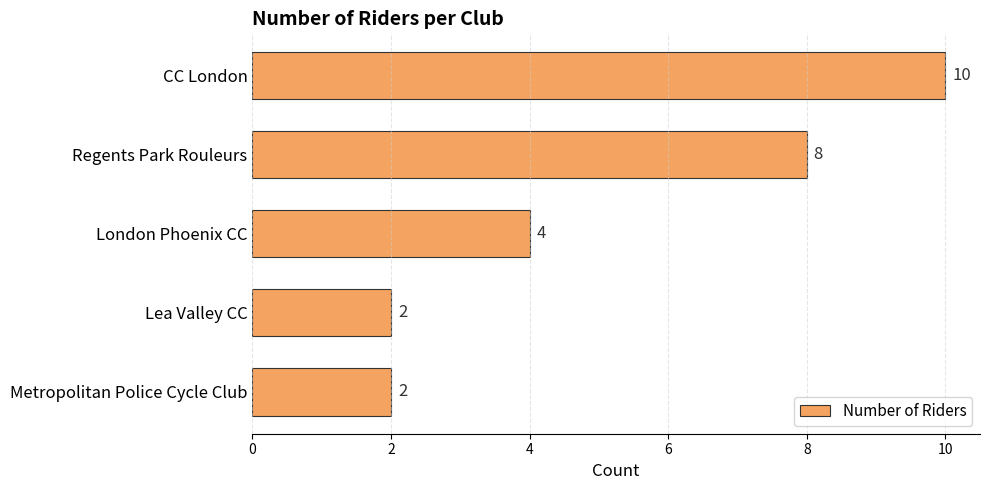

What is the approximate value at Regents Park Rouleurs?

8